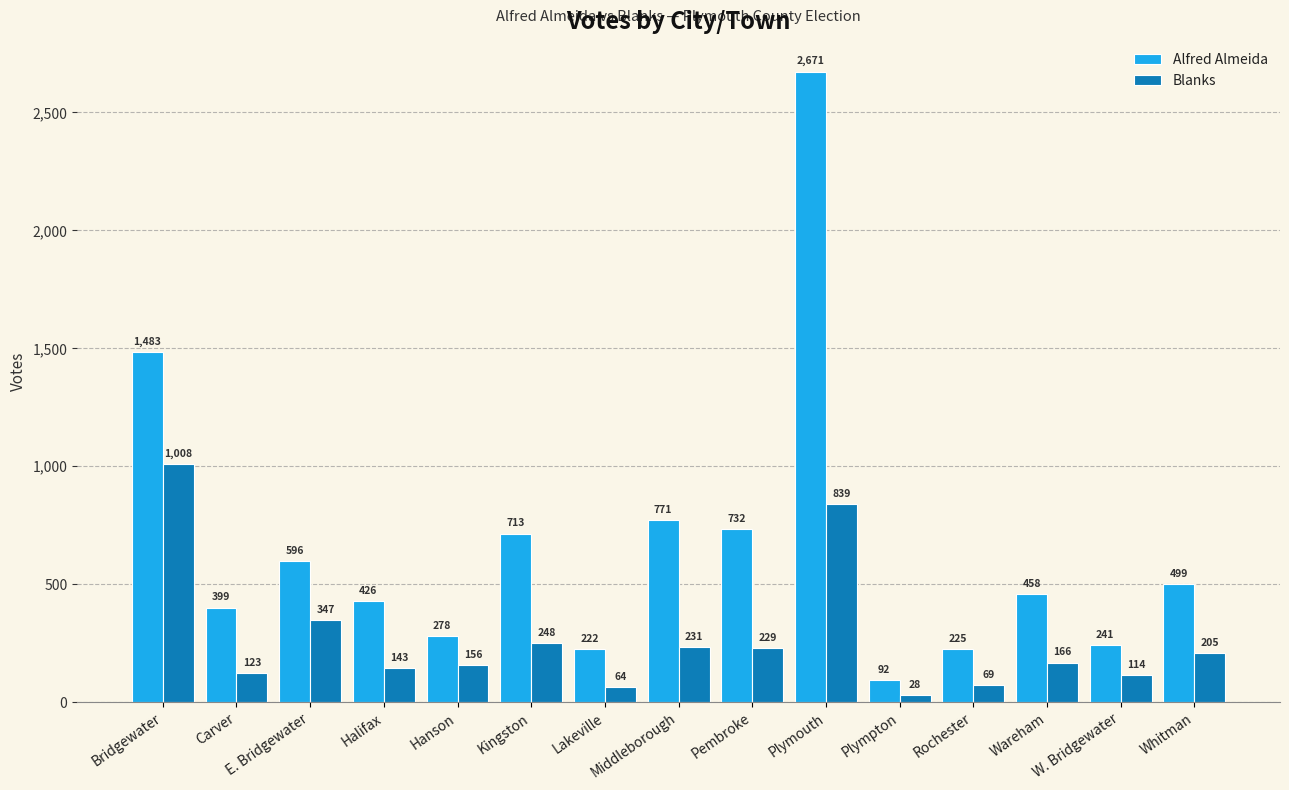

Reading right to left, list all the values displayed in this chart.

Alfred Almeida: Whitman=499	W. Bridgewater=241	Wareham=458	Rochester=225	Plympton=92	Plymouth=2671	Pembroke=732	Middleborough=771	Lakeville=222	Kingston=713	Hanson=278	Halifax=426	E. Bridgewater=596	Carver=399	Bridgewater=1483
Blanks: Whitman=205	W. Bridgewater=114	Wareham=166	Rochester=69	Plympton=28	Plymouth=839	Pembroke=229	Middleborough=231	Lakeville=64	Kingston=248	Hanson=156	Halifax=143	E. Bridgewater=347	Carver=123	Bridgewater=1008